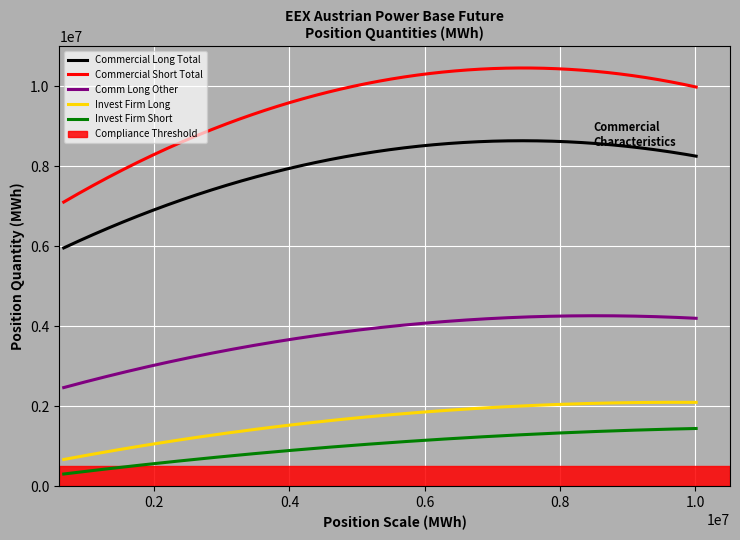

Which series has the largest total across all categories?

Commercial Short Total